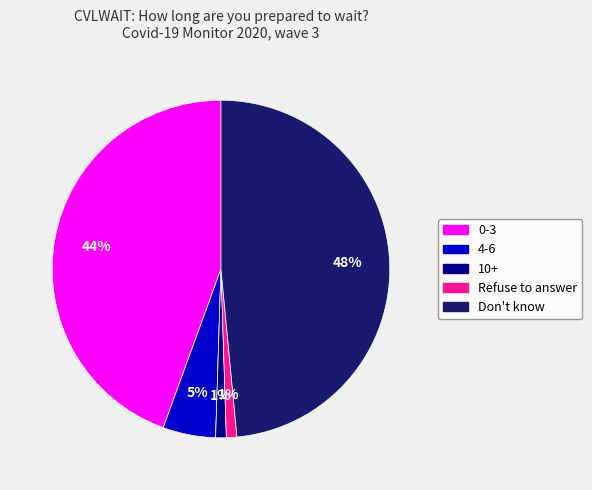

To the nearest percent, what is the difference between the largest and smallest slice percentages?

48%